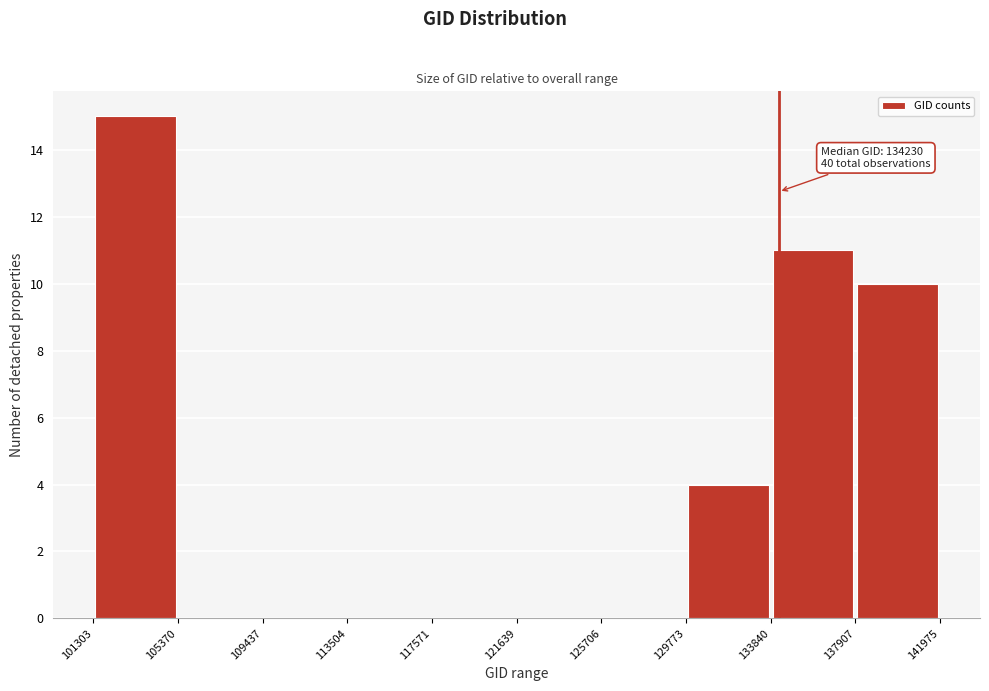

Which range on the x-axis has the tallest bar?

101303 to 105370